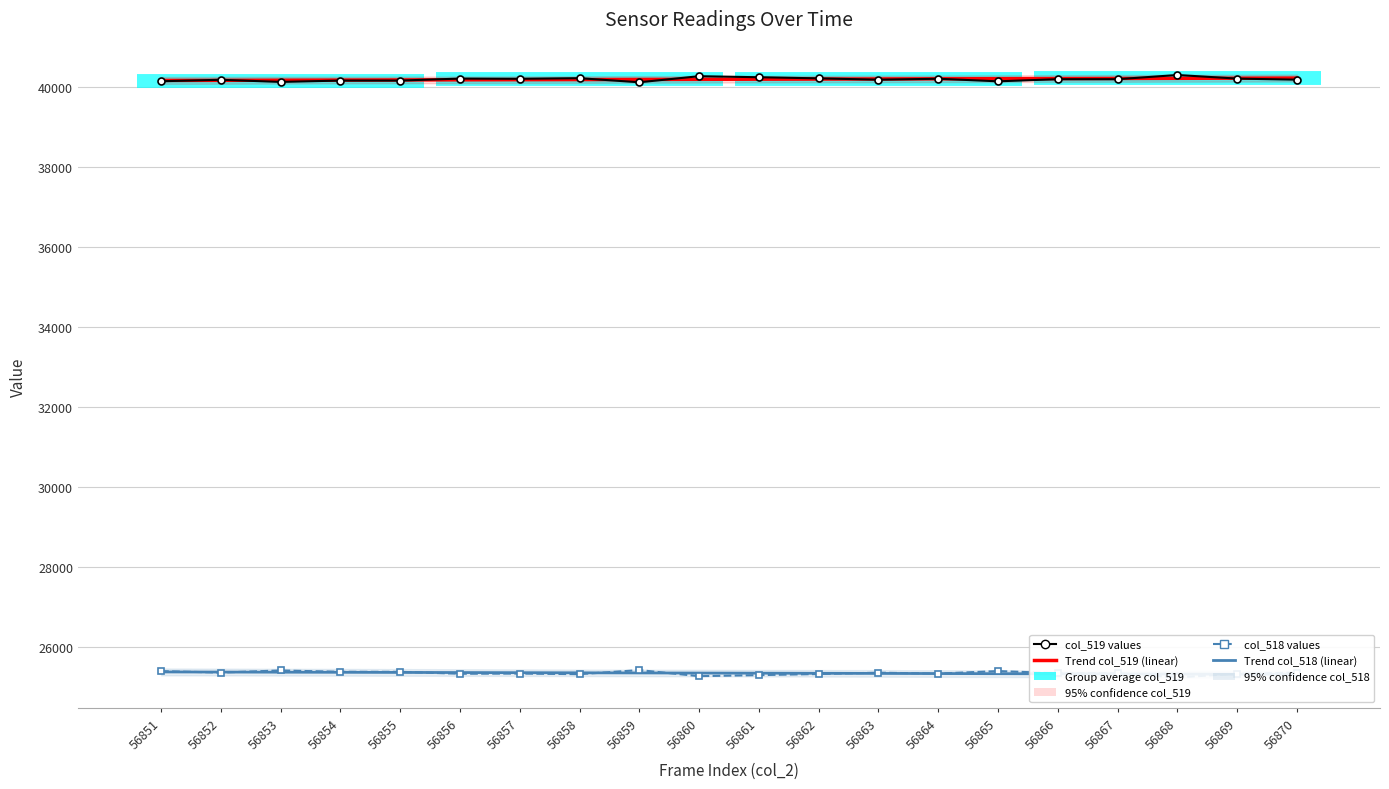

True or false: Trend col_519 (linear) and Trend col_518 (linear) cross at least once.

False